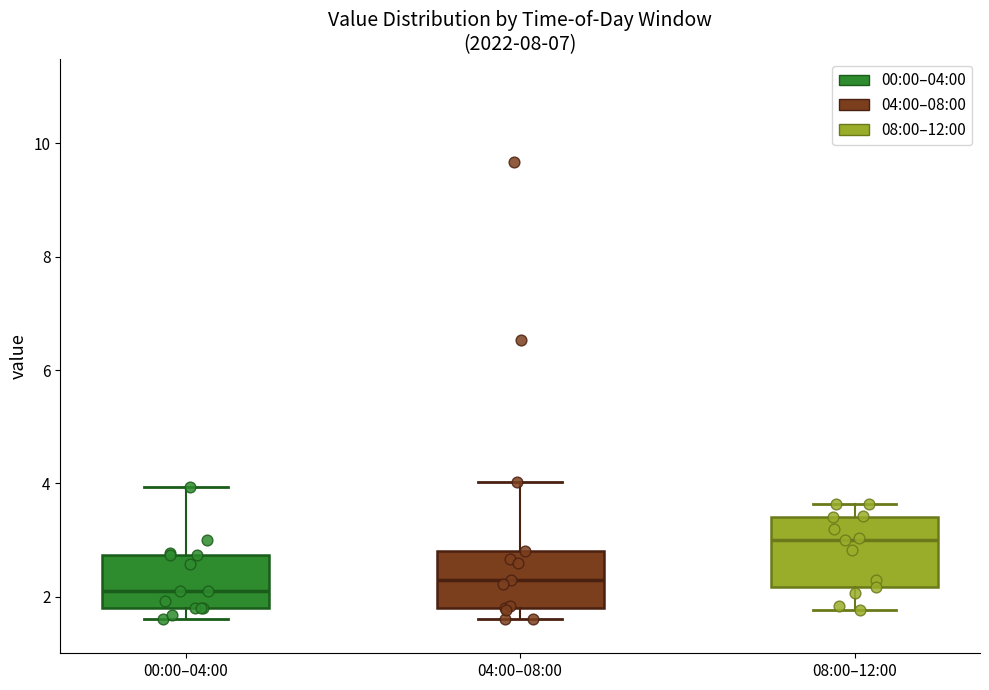

Reading left to right, transcribe this box plot: for each box, give where its median line is, the range the box spans, and where its two whiskers end, as read against the y-axis. The values are not printed on the chart, so give them approximately, as read against the axis.

00:00–04:00: median 2.2, box 1.8 to 2.8, whiskers 1.6 to 4.0
04:00–08:00: median 2.4, box 1.8 to 2.8, whiskers 1.6 to 4.0
08:00–12:00: median 3.0, box 2.2 to 3.4, whiskers 1.8 to 3.6